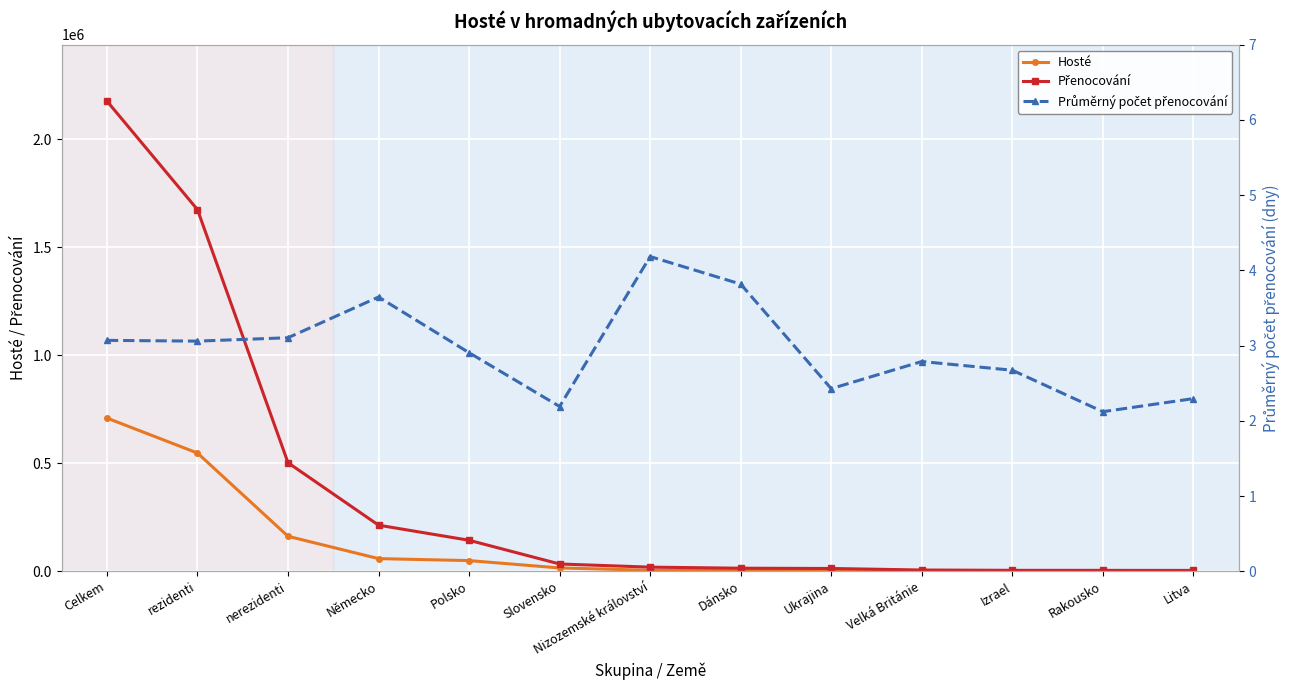

True or false: Hosté and Průměrný počet přenocování cross at least once.

False